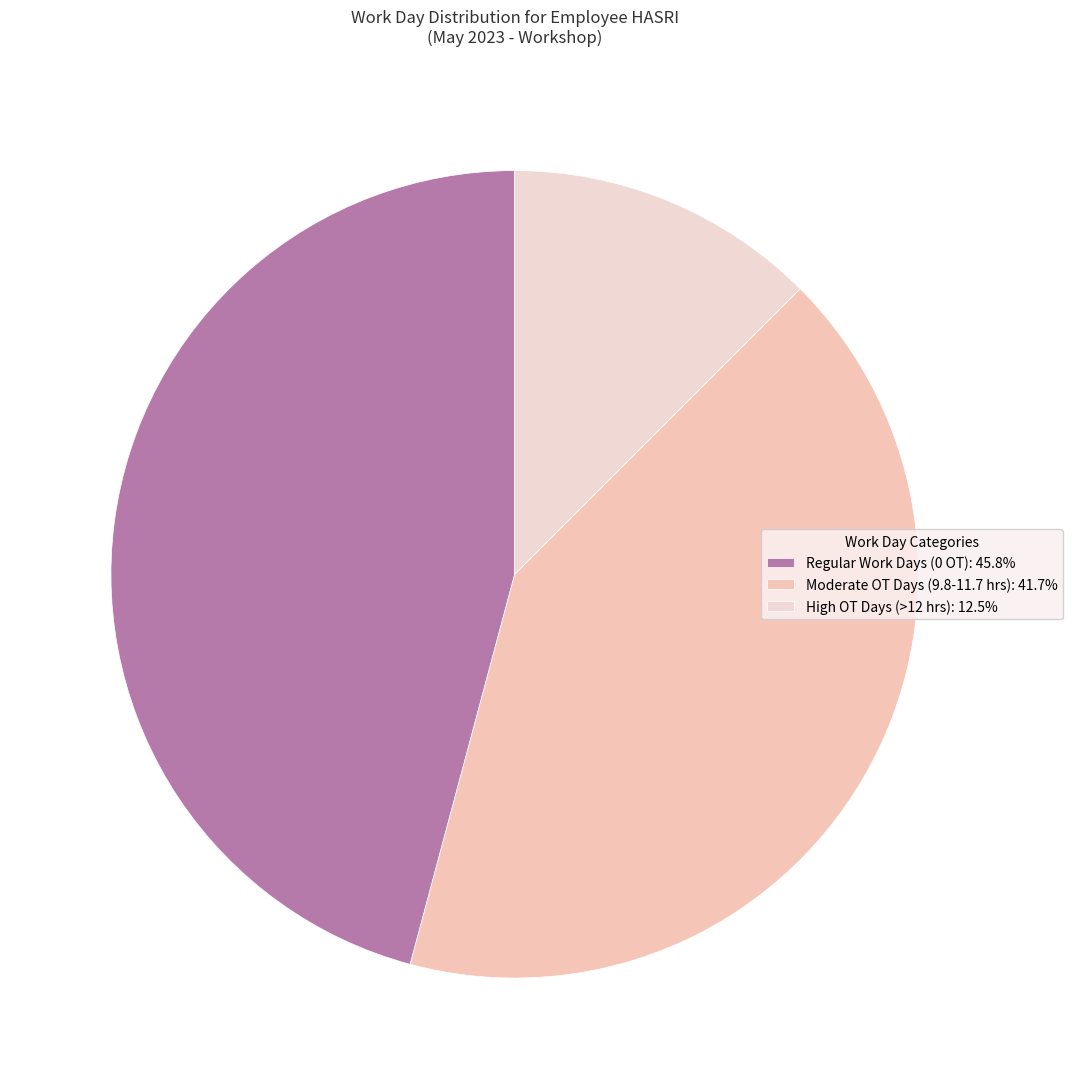

Count the number of slices in the pie.

3